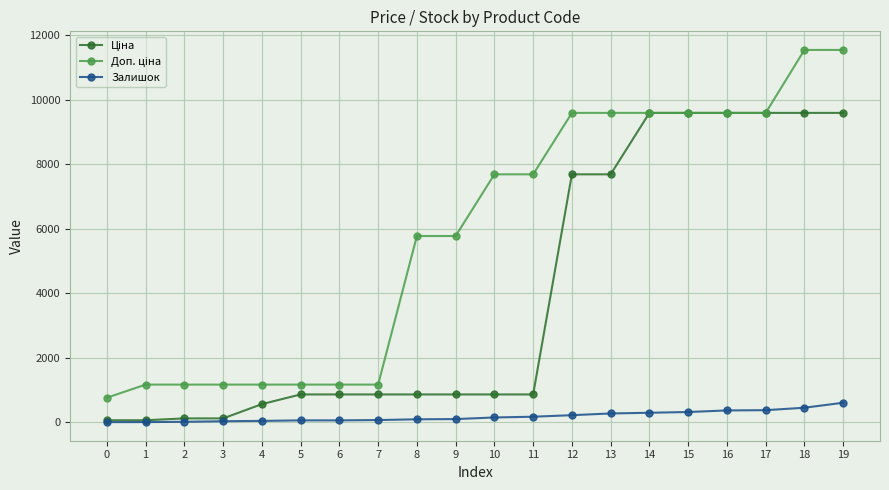

What is the greatest value displayed?

11537.0